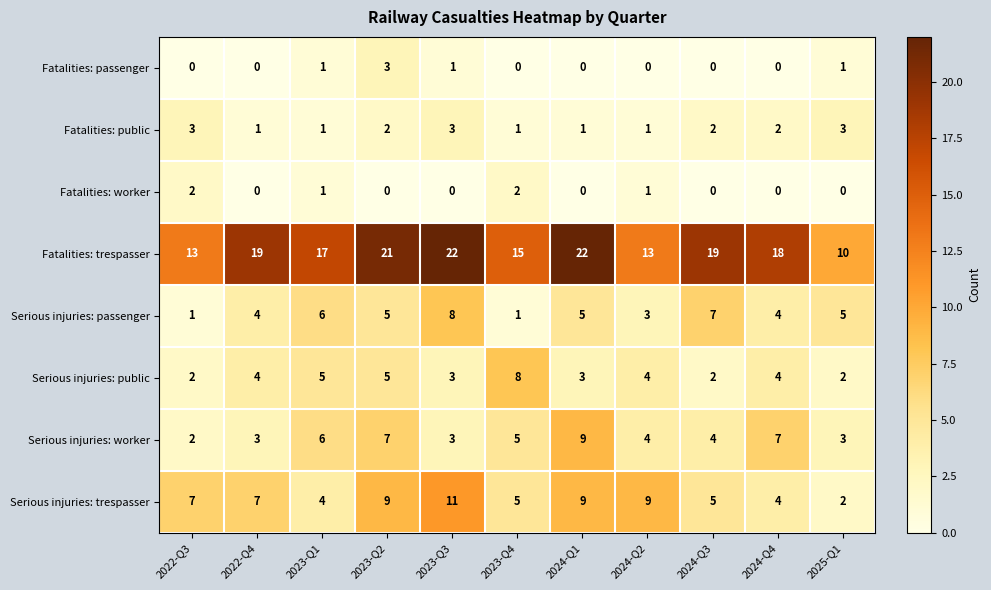

What is the maximum value for Serious injuries: trespasser?

11